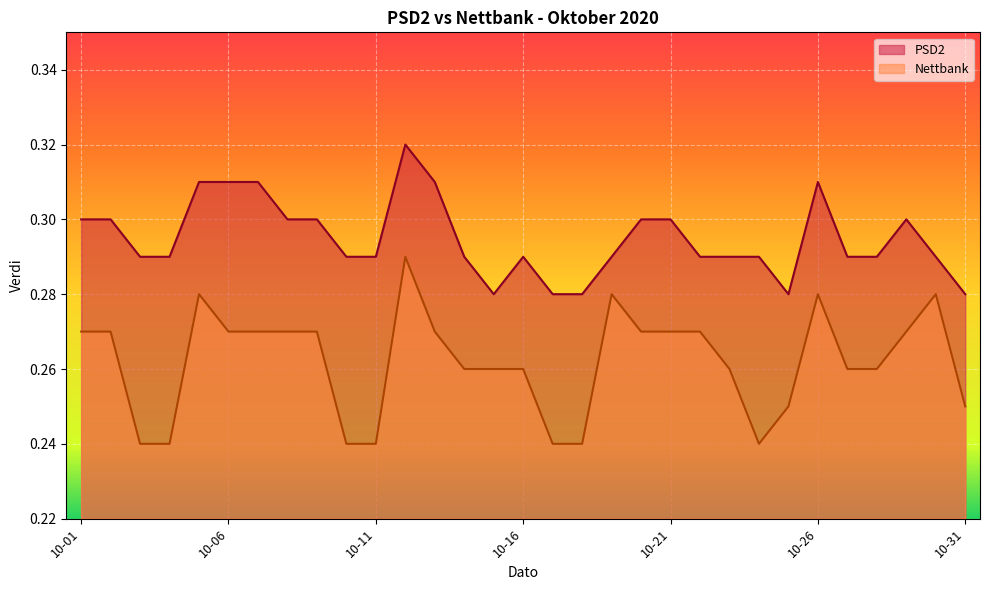

How many PSD2 values are between 0 and 1?

31